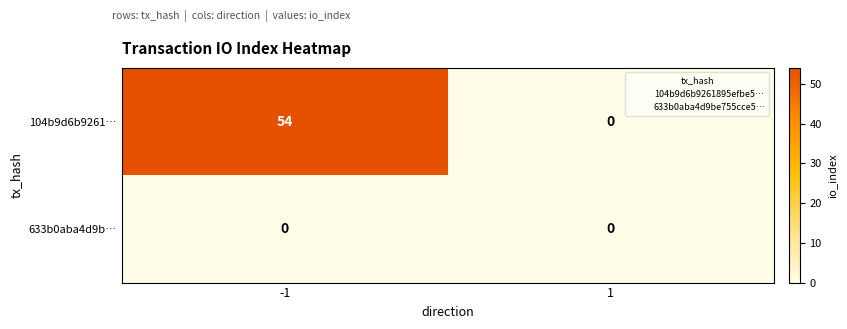

Is it true that 104b9d6b9261… equals -28 at 1?

False